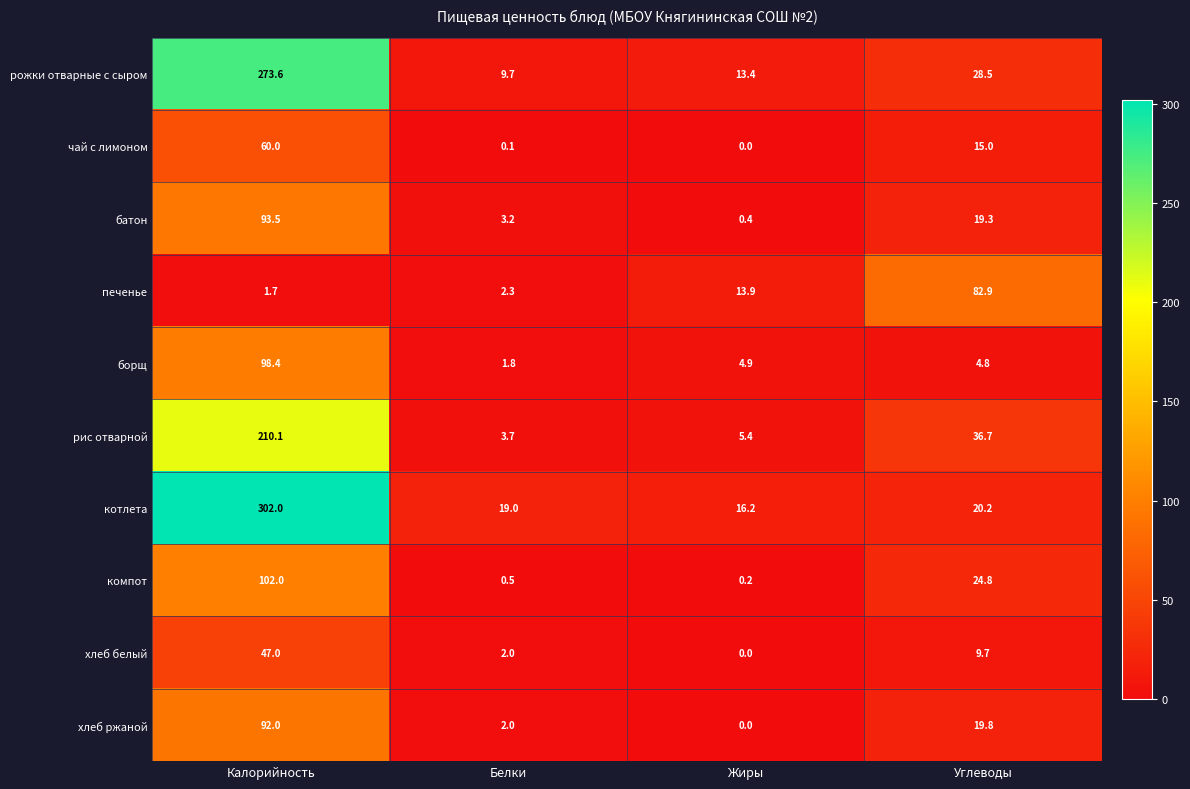

Rank the series by their maximum value, from highest to lowest.

котлета, рожки отварные с сыром, рис отварной, компот, борщ, батон, хлеб ржаной, печенье, чай с лимоном, хлеб белый